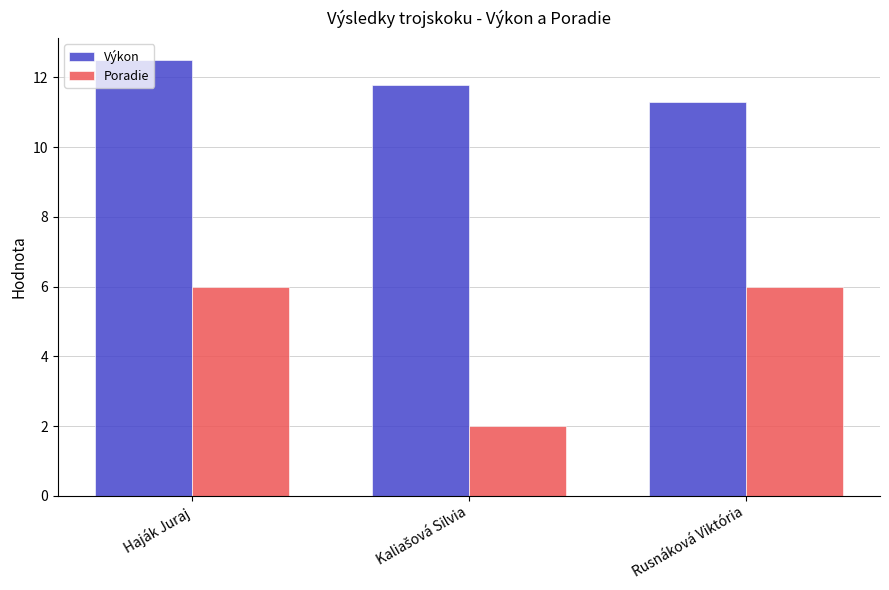

At how many categories does at least one series exceed 9?

3